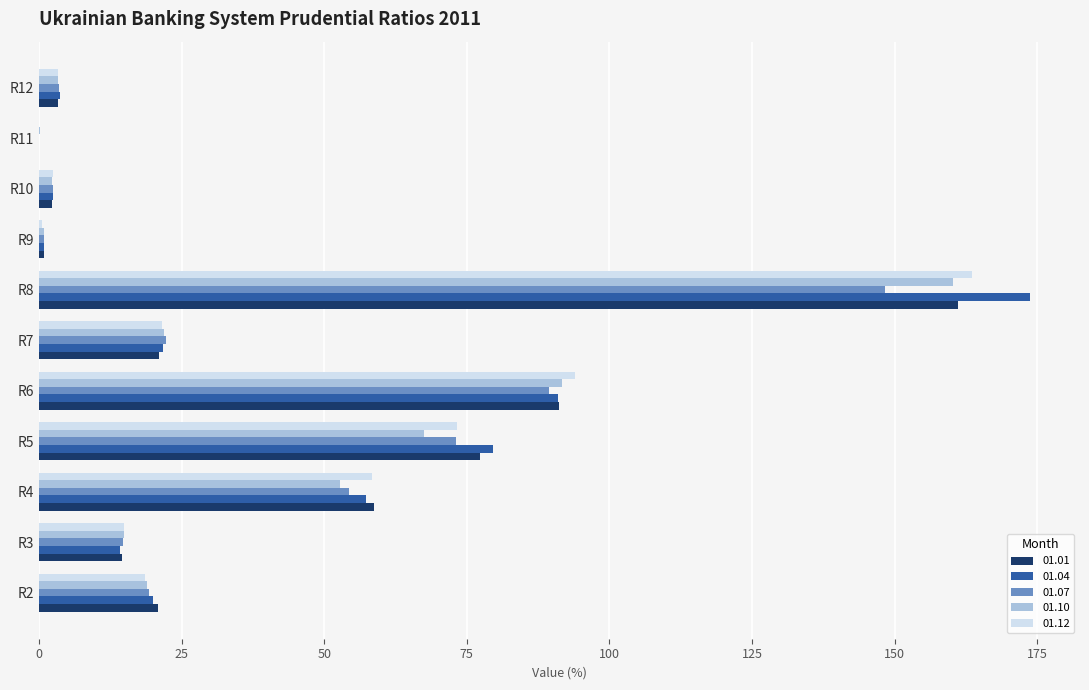

True or false: 01.10 has a value of 27.3 at R4.

False